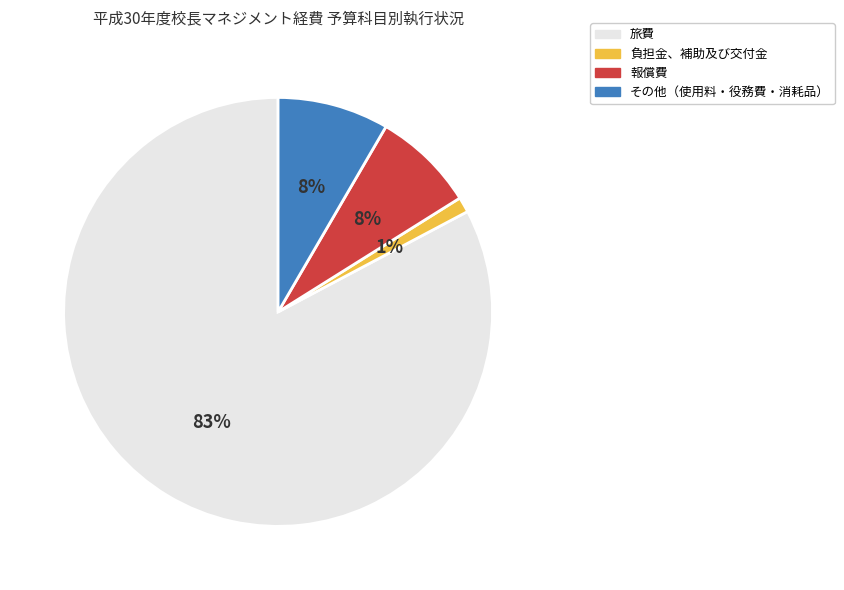

Which has a higher value, 負担金、補助及び交付金 or 報償費?

報償費